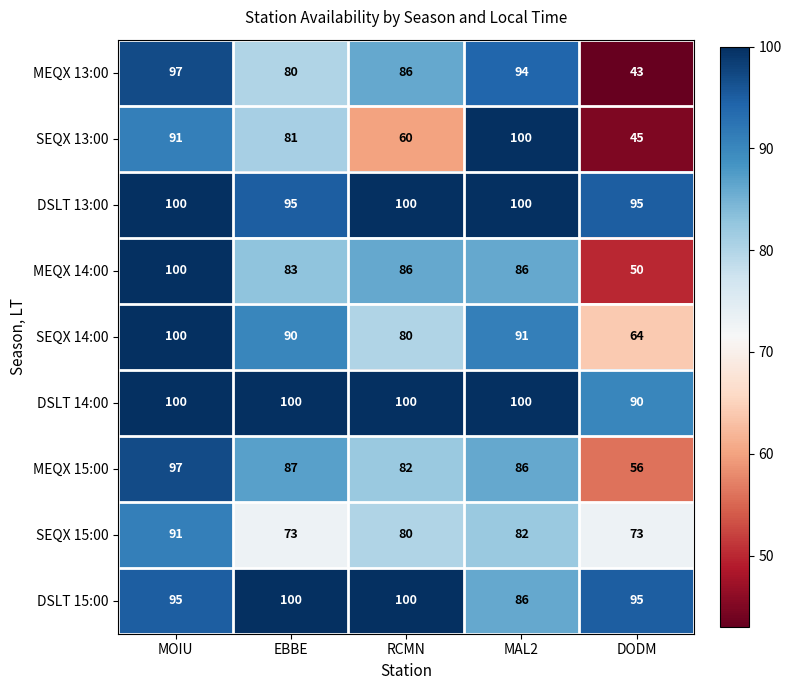

The DSLT 14:00 series shows 90 at DODM. True or false?

True